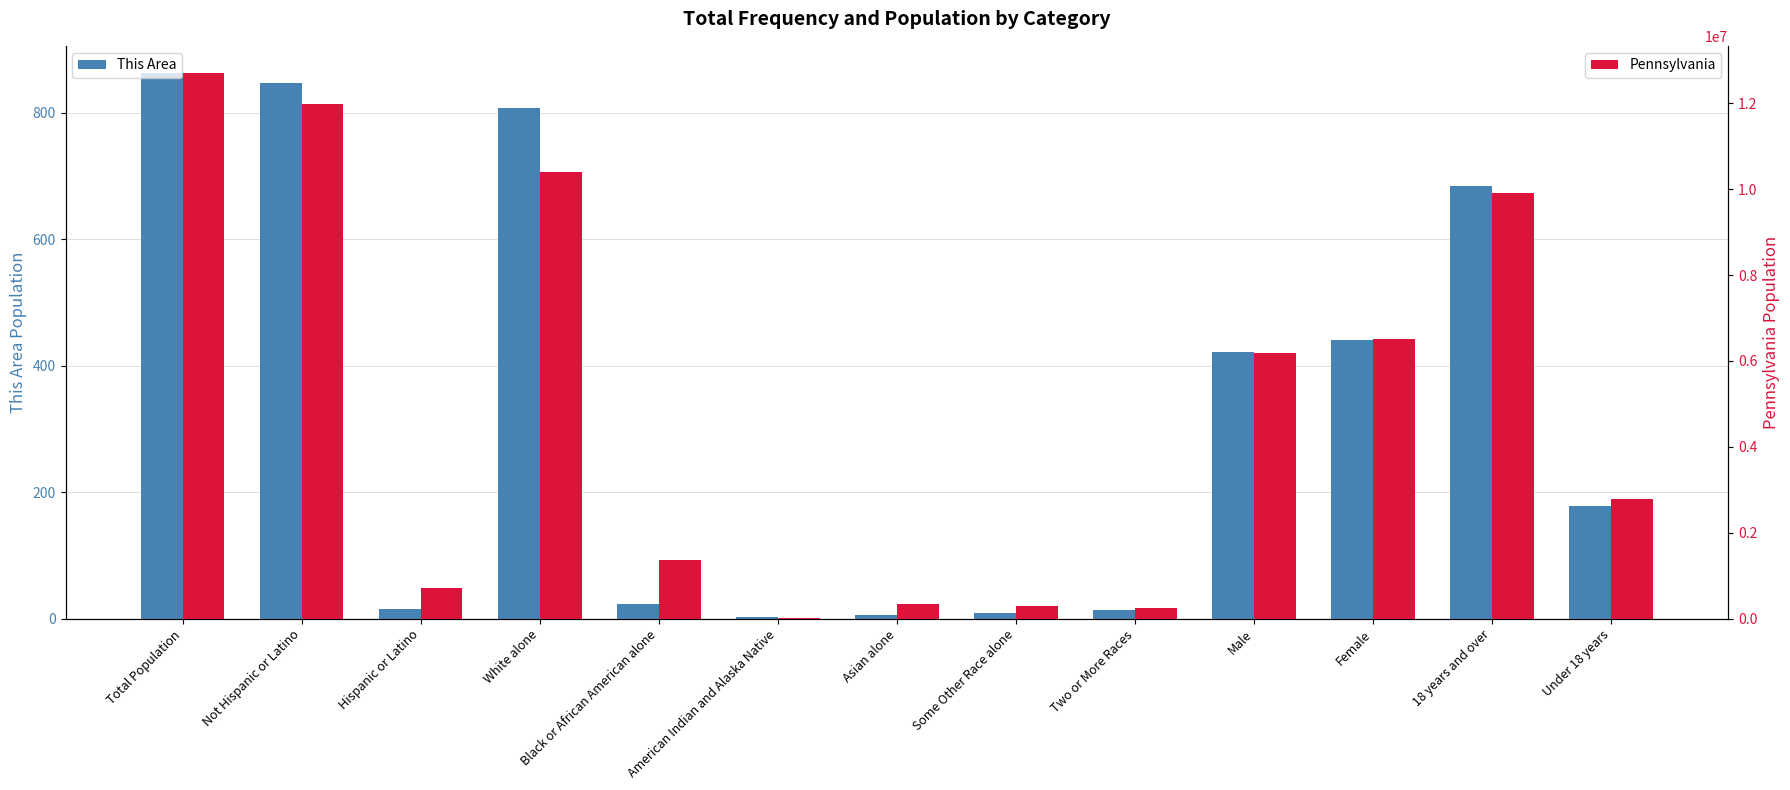

What is the sum of all Pennsylvania values?

63508242